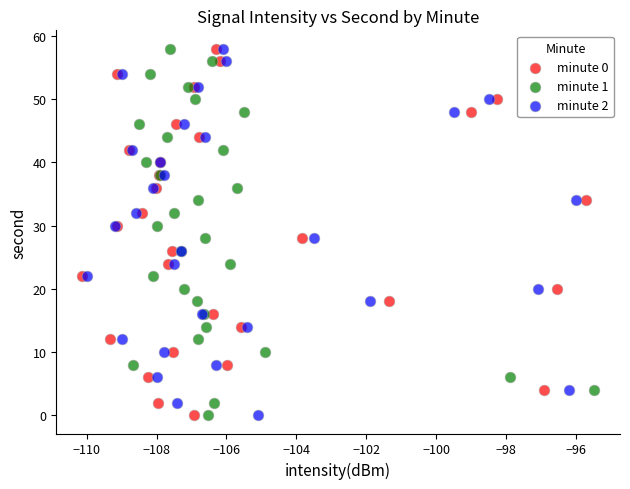

What are all the series names shown in the legend?

minute 0, minute 1, minute 2